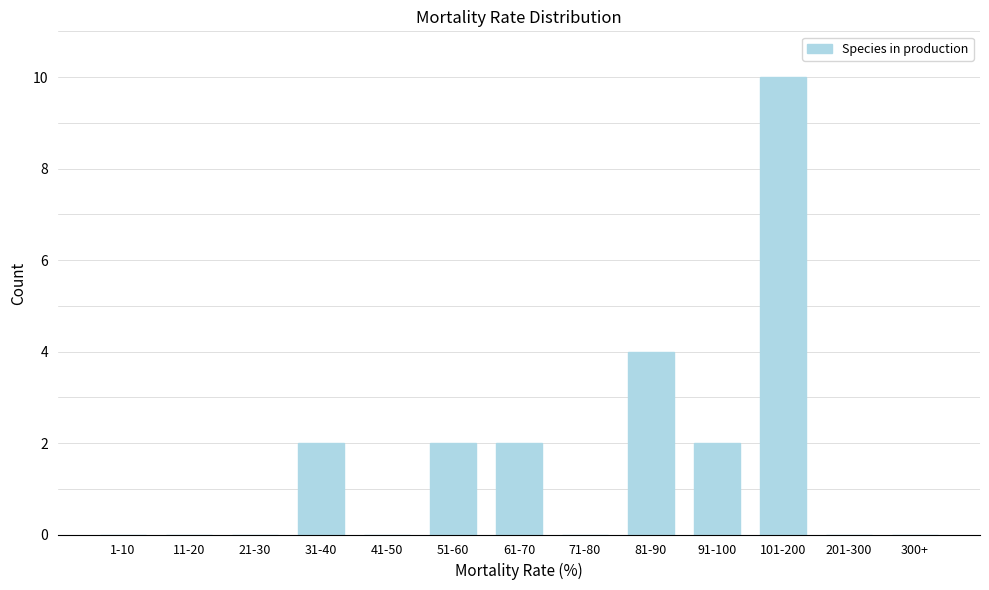

Reading left to right, what are all the values shown in this chart?

1-10=0	11-20=0	21-30=0	31-40=2	41-50=0	51-60=2	61-70=2	71-80=0	81-90=4	91-100=2	101-200=10	201-300=0	300+=0